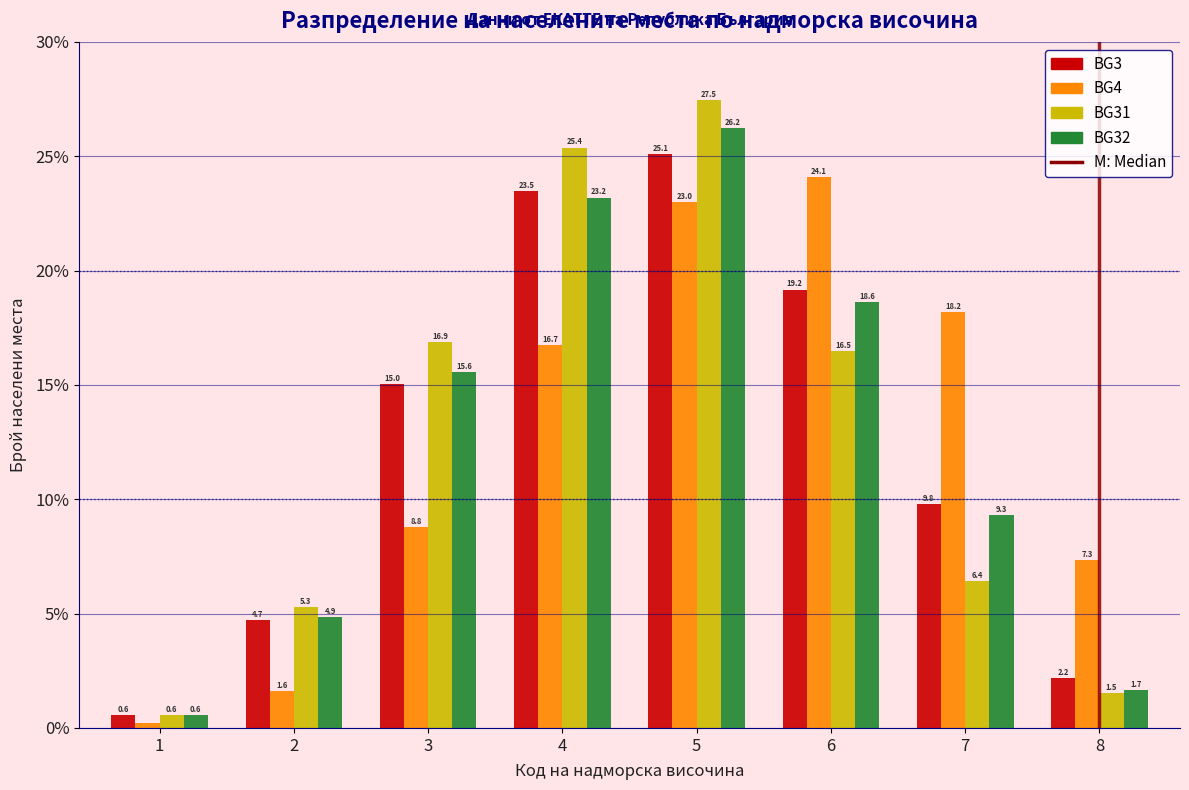

Which category has the highest value across all series?

5